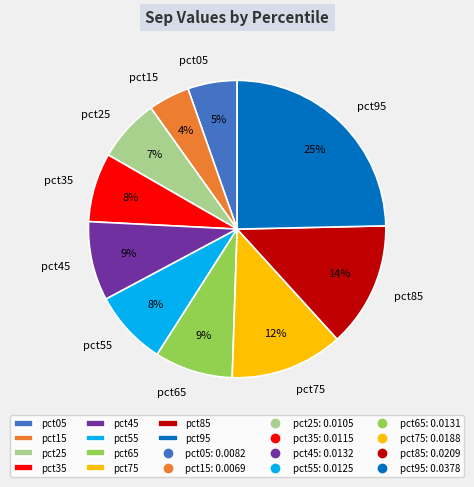

To the nearest percent, what is the difference between the pct75 and pct25 slice percentages?

5%